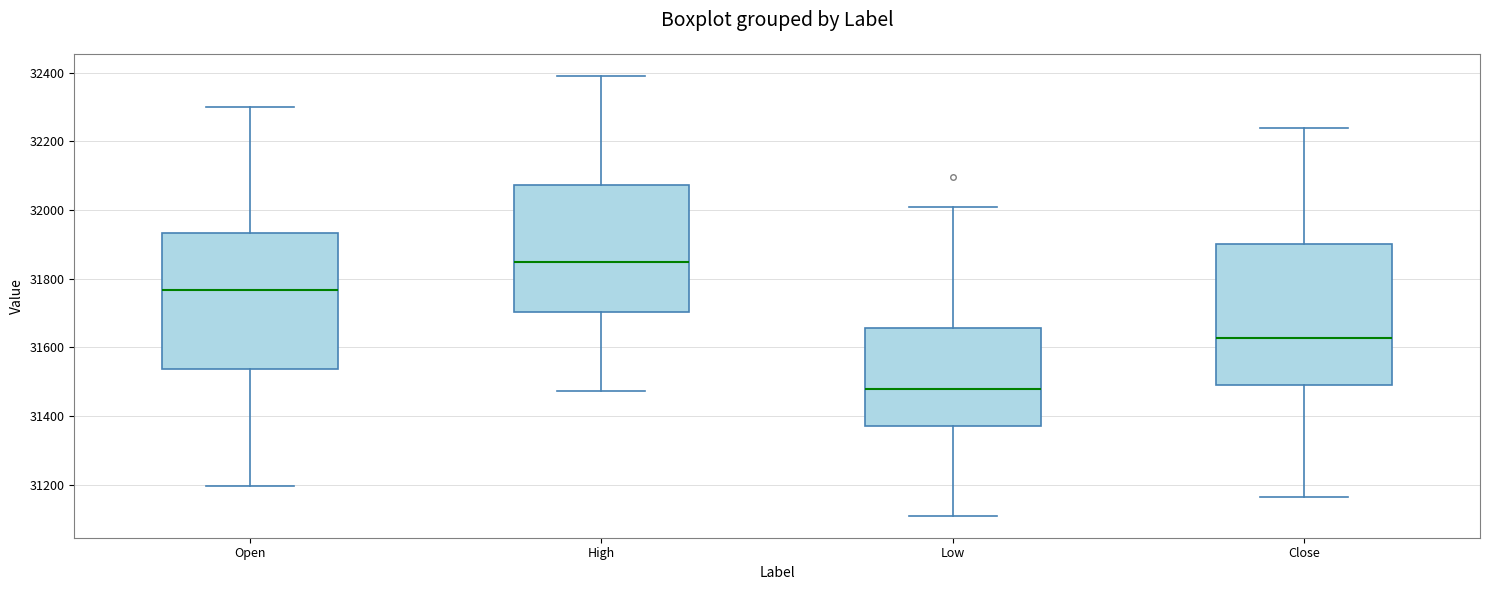

Reading left to right, transcribe this box plot: for each box, give where its median line is, the range the box spans, and where its two whiskers end, as read against the y-axis. The values are not printed on the chart, so give them approximately, as read against the axis.

Open: median 31760, box 31540 to 31940, whiskers 31200 to 32300
High: median 31840, box 31700 to 32080, whiskers 31480 to 32400
Low: median 31480, box 31380 to 31660, whiskers 31120 to 32000
Close: median 31620, box 31500 to 31900, whiskers 31160 to 32240